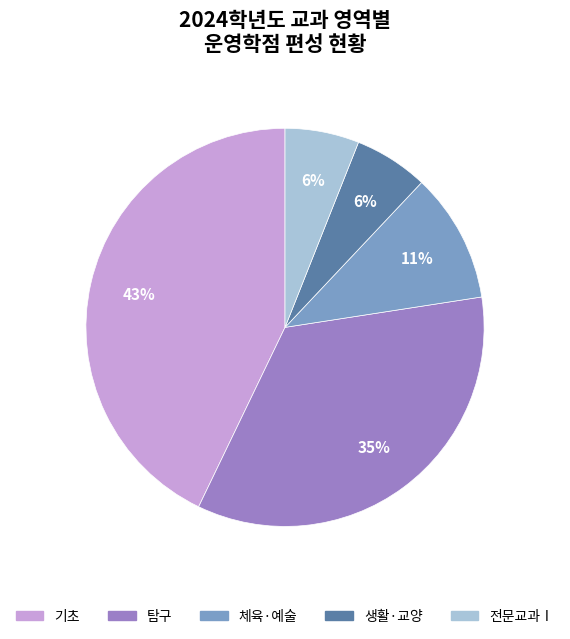

Which has a higher value, 탐구 or 체육·예술?

탐구